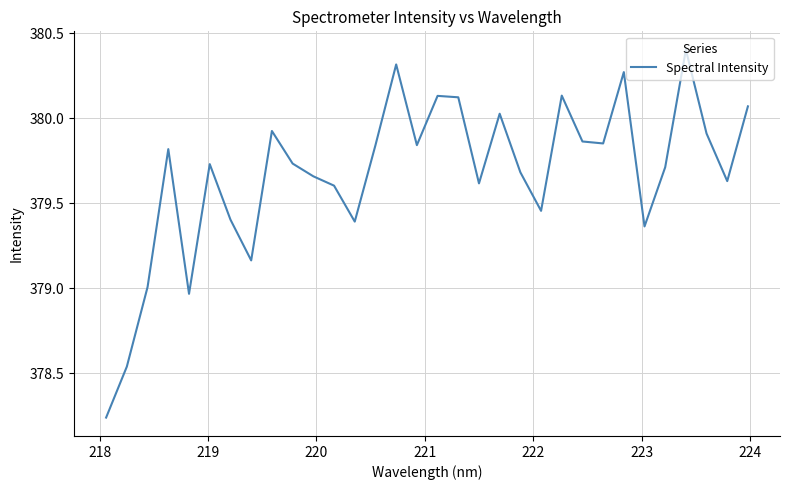

What is the maximum value shown in the chart?

380.4